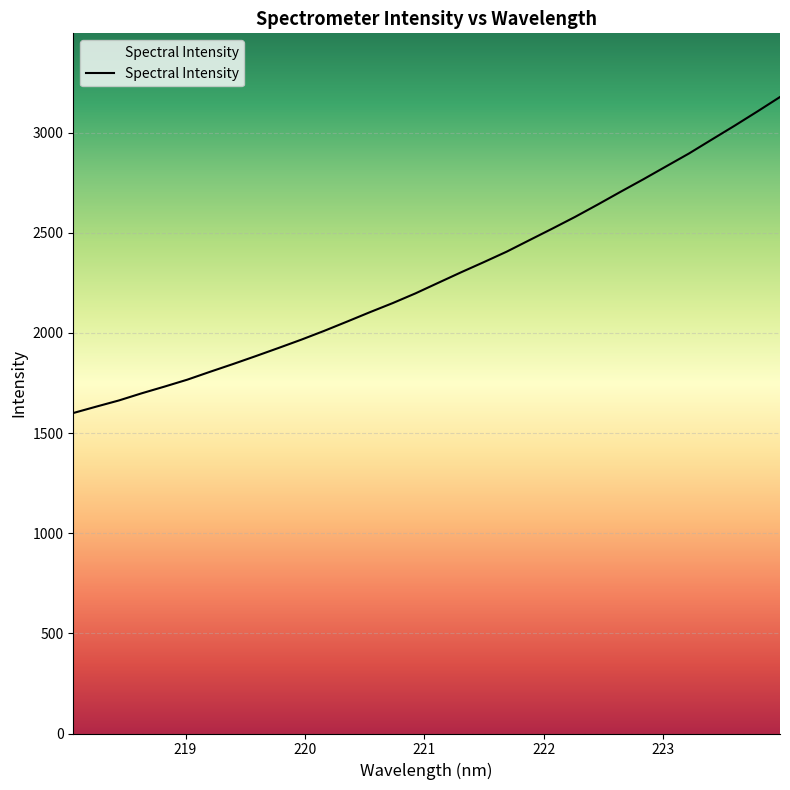

What is the difference between the second highest and second lowest values?

1473.3